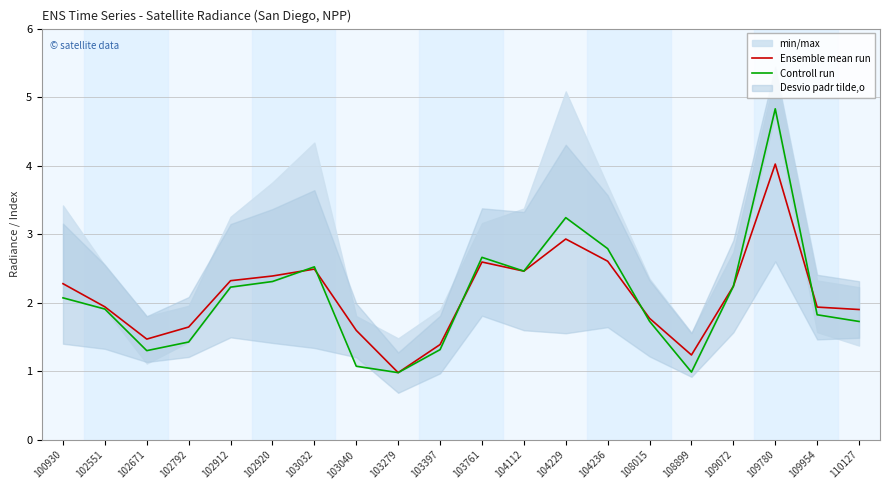

What is the average value of the Controll run series?

2.1